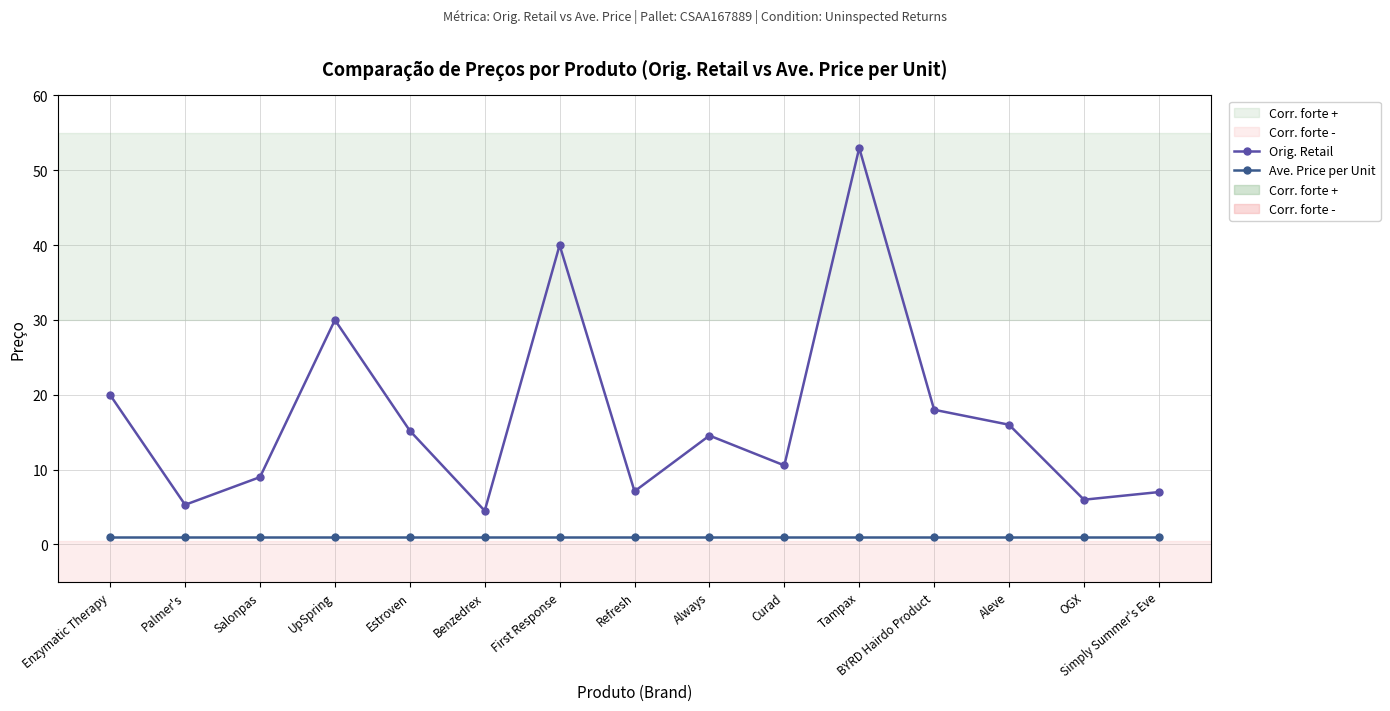

At which label is Orig. Retail closest to 28?

UpSpring